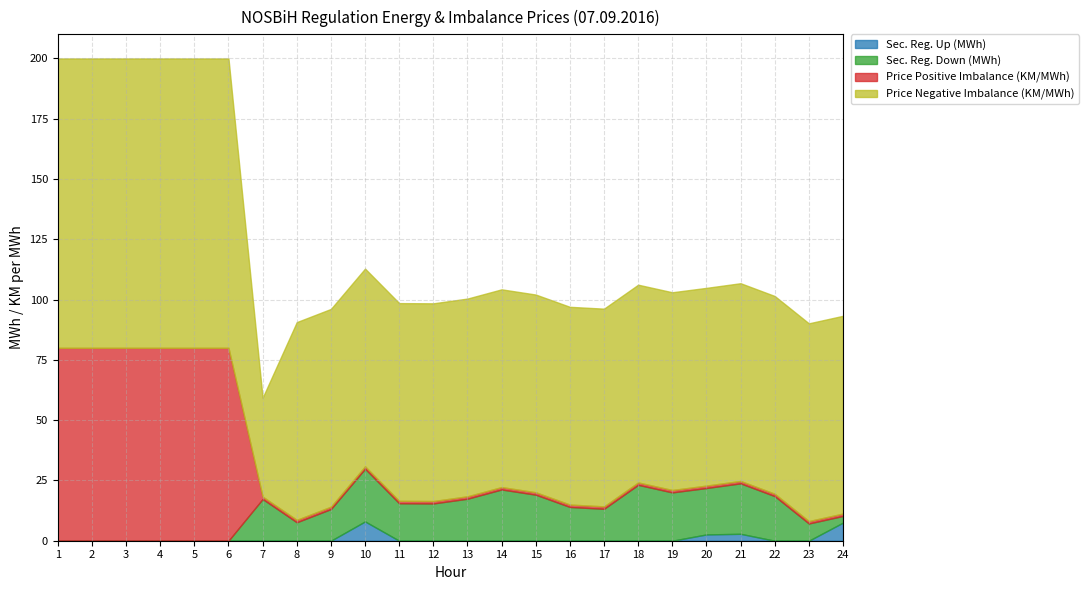

Reading left to right, list all the values displayed in this chart.

Sec. Reg. Up (MWh): 0.0	0.0	0.0	0.0	0.0	0.0	0.0	0.0	0.0	8.0	0.0	0.0	0.0	0.0	0.0	0.0	0.0	0.0	0.0	2.6	2.9	0.0	0.0	7.5
Sec. Reg. Down (MWh): 0.0	0.0	0.0	0.0	0.0	0.0	17.3	7.7	13.1	21.9	15.5	15.4	17.4	21.3	19.1	14.0	13.2	23.2	20.0	19.2	20.9	18.5	7.1	2.8
Price Positive Imbalance (KM/MWh): 80.0	80.0	80.0	80.0	80.0	80.0	1.0	1.0	1.0	1.0	1.0	1.0	1.0	1.0	1.0	1.0	1.0	1.0	1.0	1.0	1.0	1.0	1.0	1.0
Price Negative Imbalance (KM/MWh): 120.0	120.0	120.0	120.0	120.0	120.0	41.0	82.0	82.0	82.0	82.0	82.0	82.0	82.0	82.0	82.0	82.0	82.0	82.0	82.0	82.0	82.0	82.0	82.0